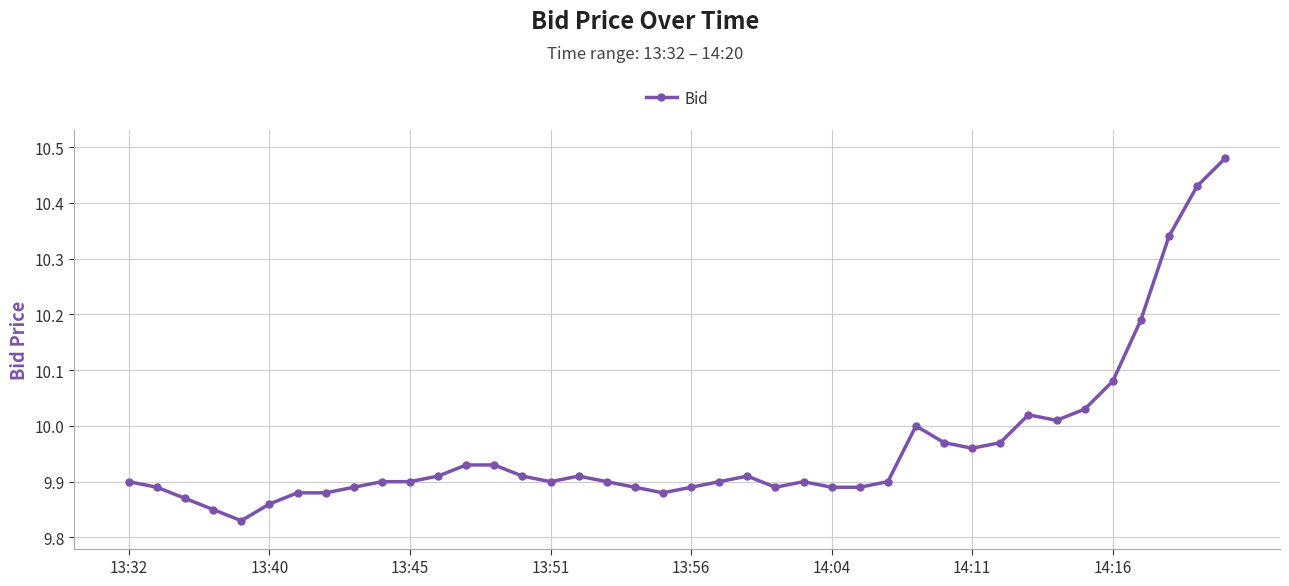

What is the sum of all values?

398.5